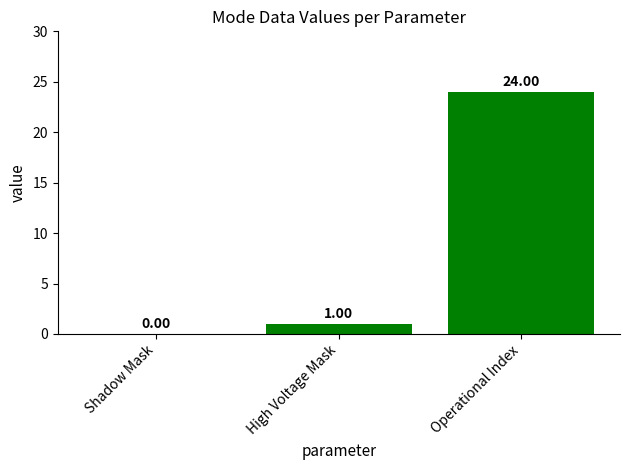

True or false: the data shows 1 at High Voltage Mask.

True